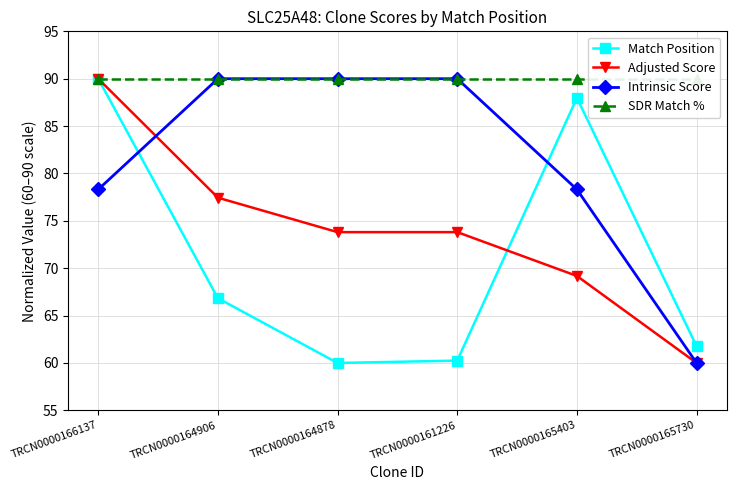

What is the smallest value displayed?

60.0